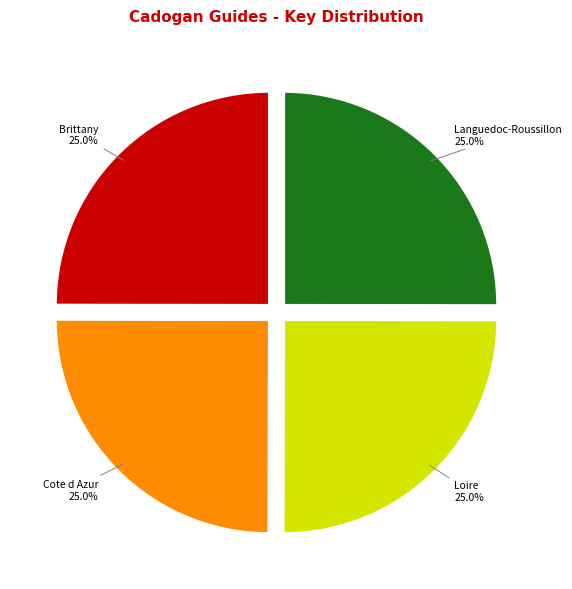

Is there any slice that represents more than half of the pie?

No